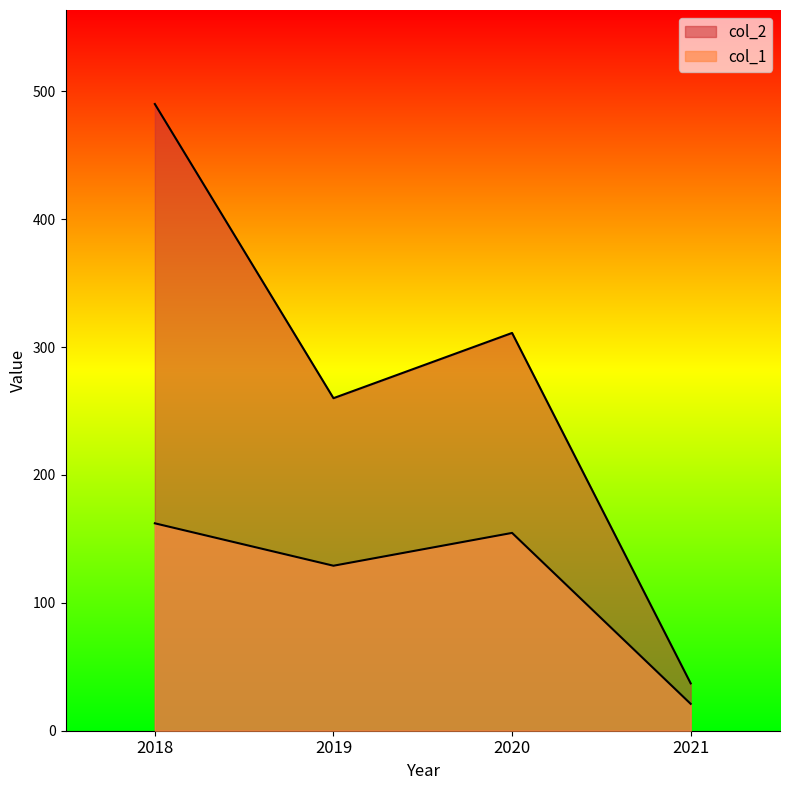

Which category has the lowest value across all series?

2021